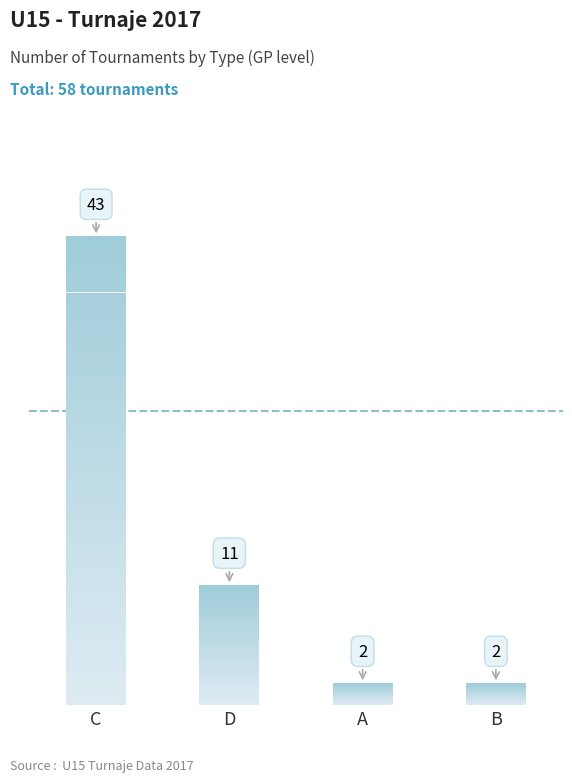

What is the difference between the second highest and second lowest values?

9